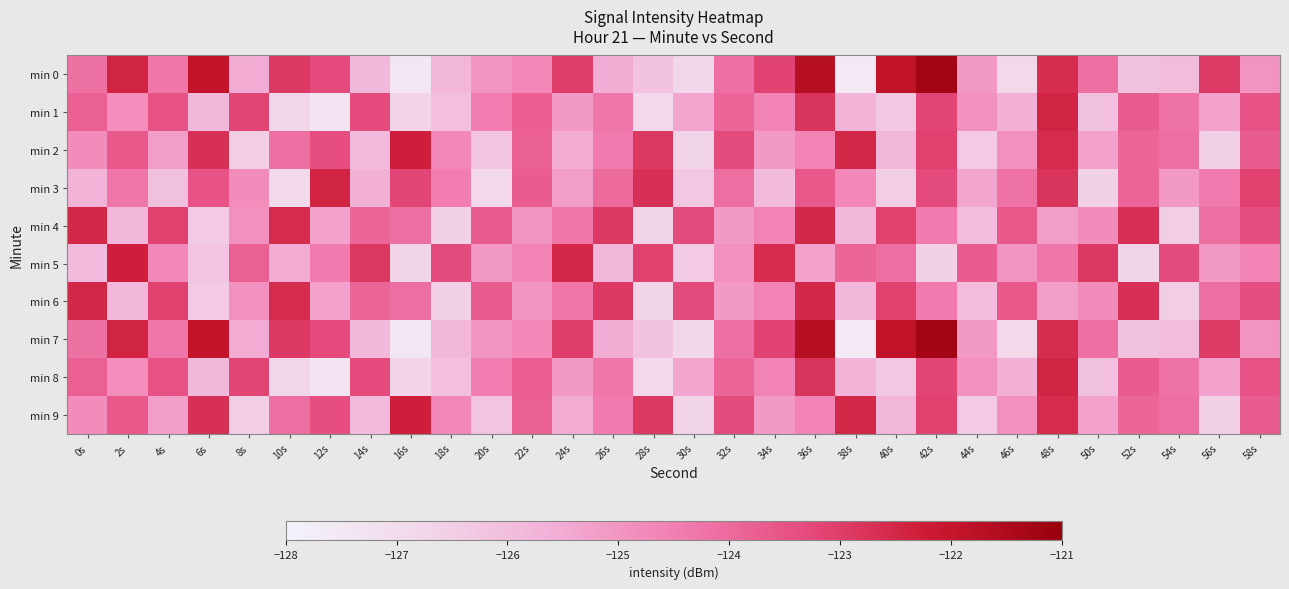

At which category does the chart reach its minimum across all series?

38s